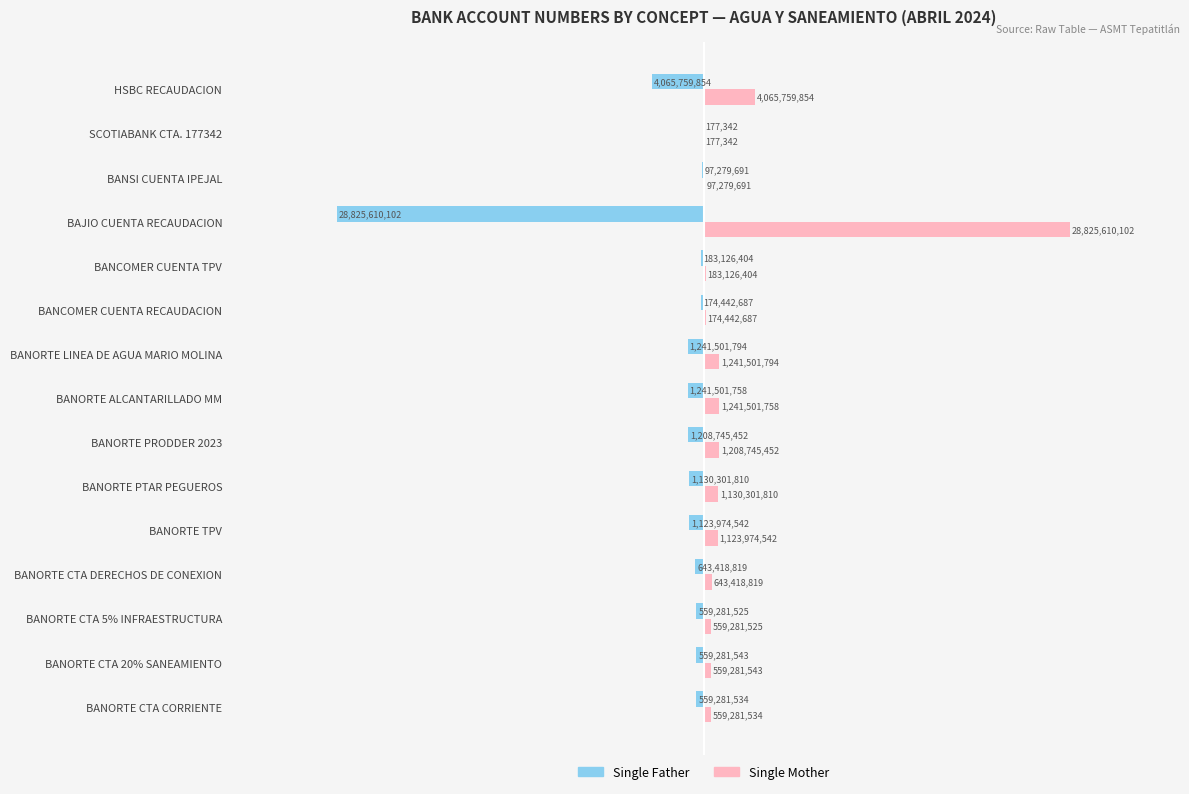

What are all the series names shown in the legend?

Single Father, Single Mother